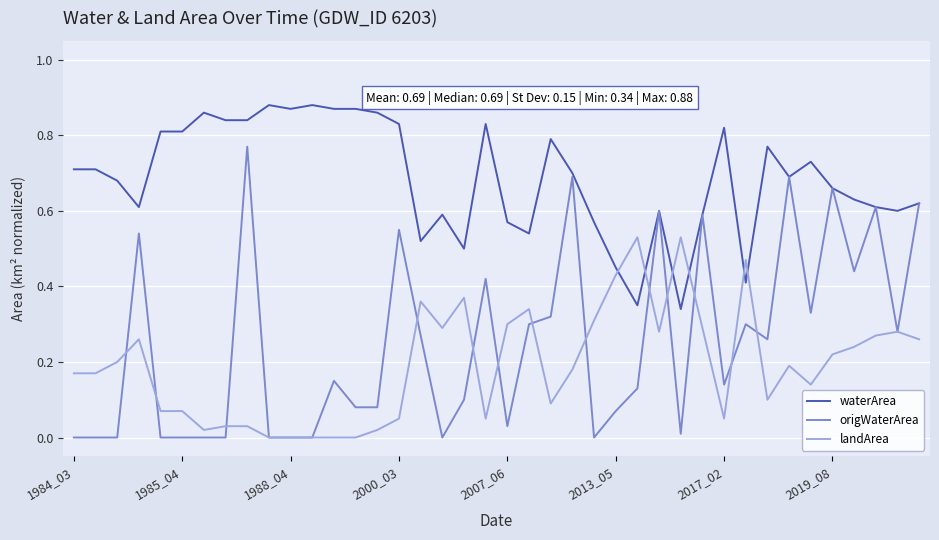

List the series in order of their peak value, highest first.

waterArea, origWaterArea, landArea